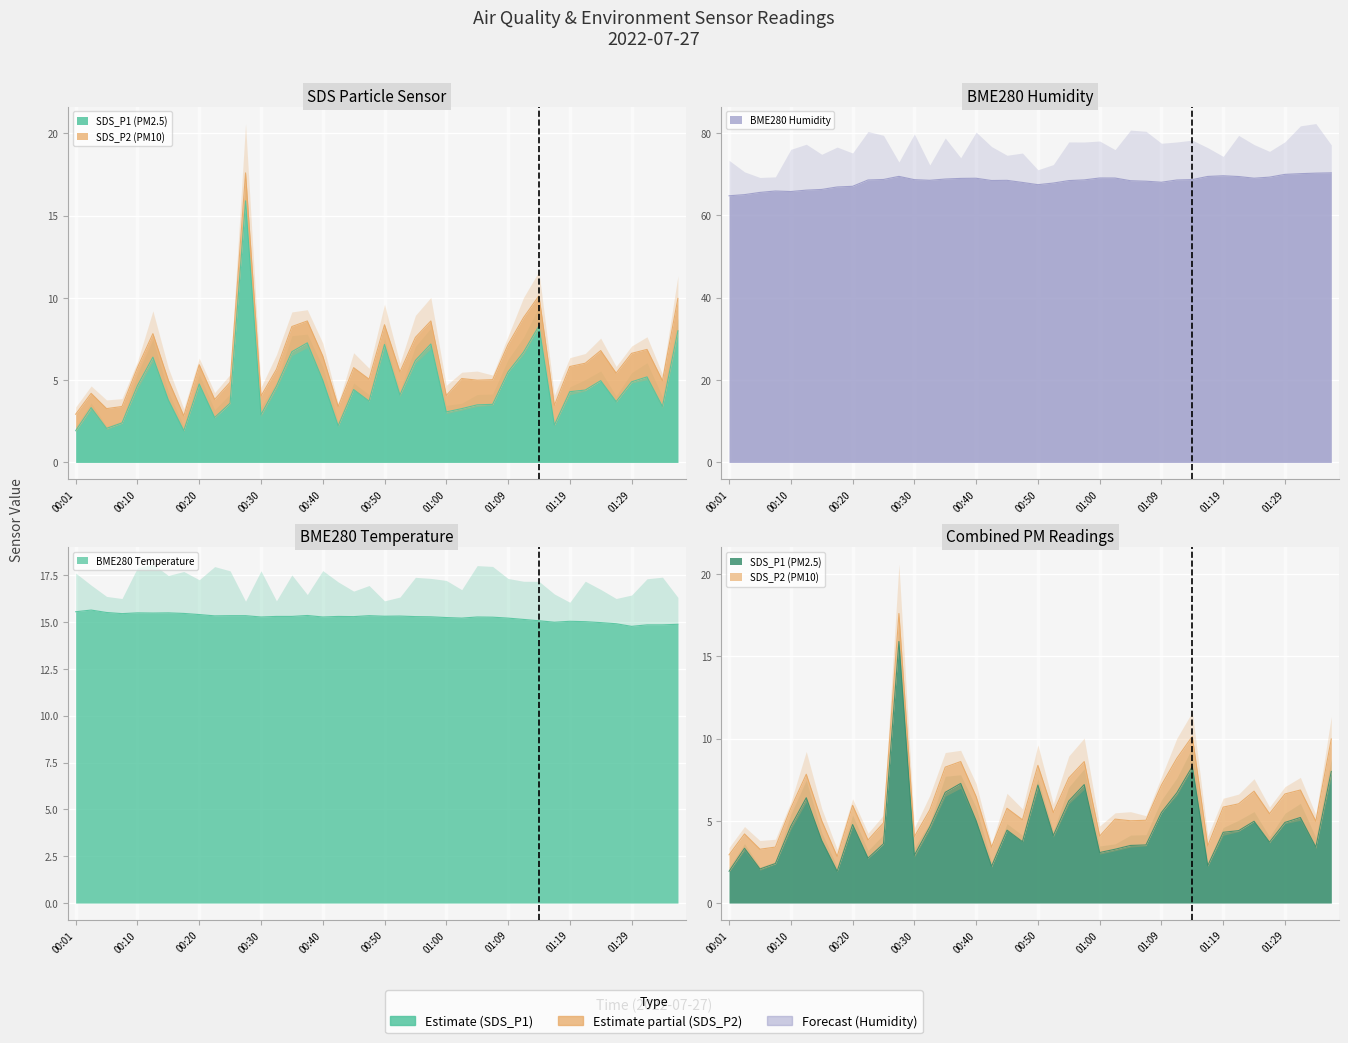

What is the difference between the second highest and minimum values in the BME280_humidity series?

5.5